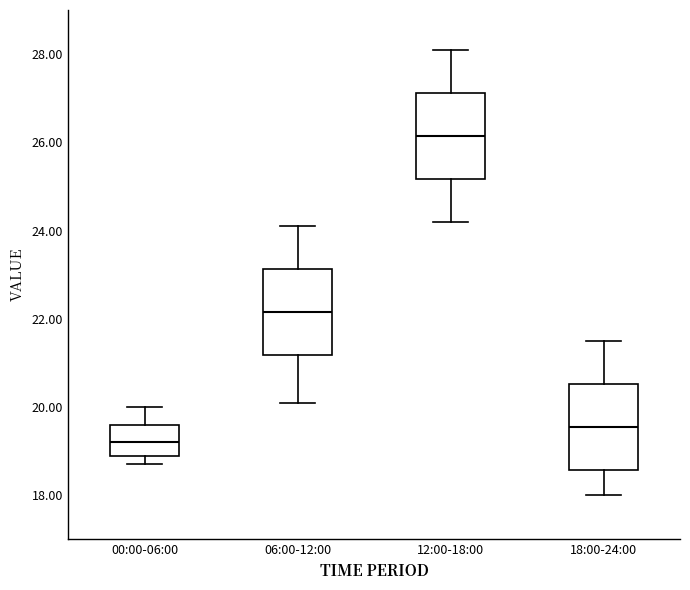

Which box's median line is the highest?

12:00-18:00